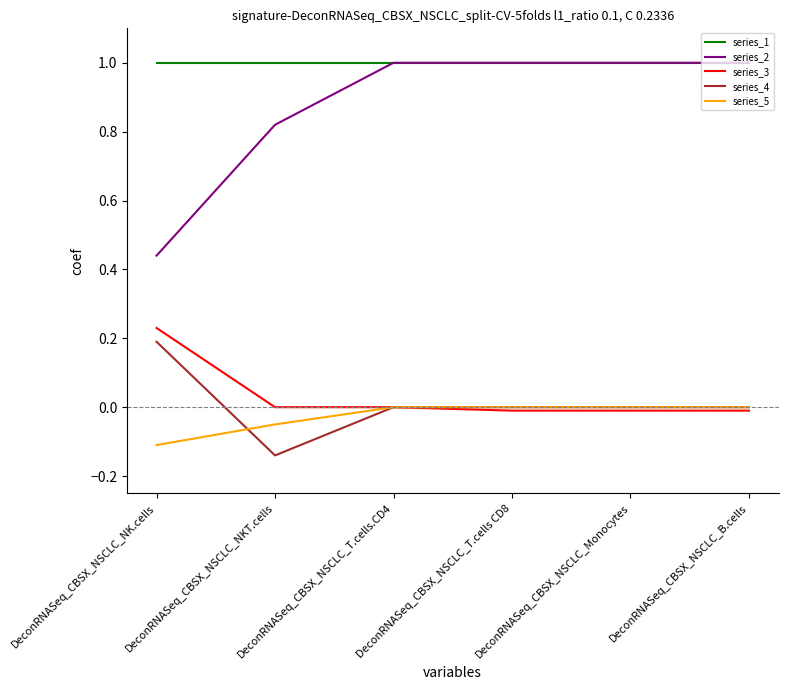

The value of series_4 at DeconRNASeq_CBSX_NSCLC_T.cells CD8 is 0.0. True or false?

True